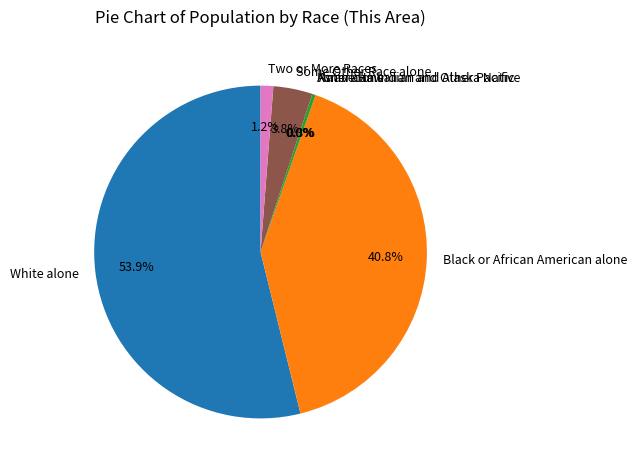

What is the change in value from White alone to American Indian and Alaska Native?

-957